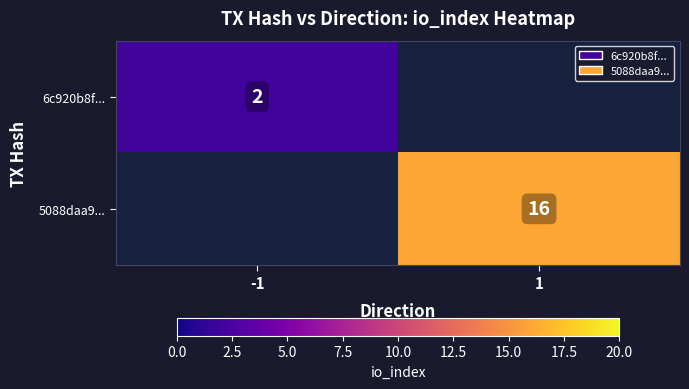

Between 1 and -1, which is larger?

-1